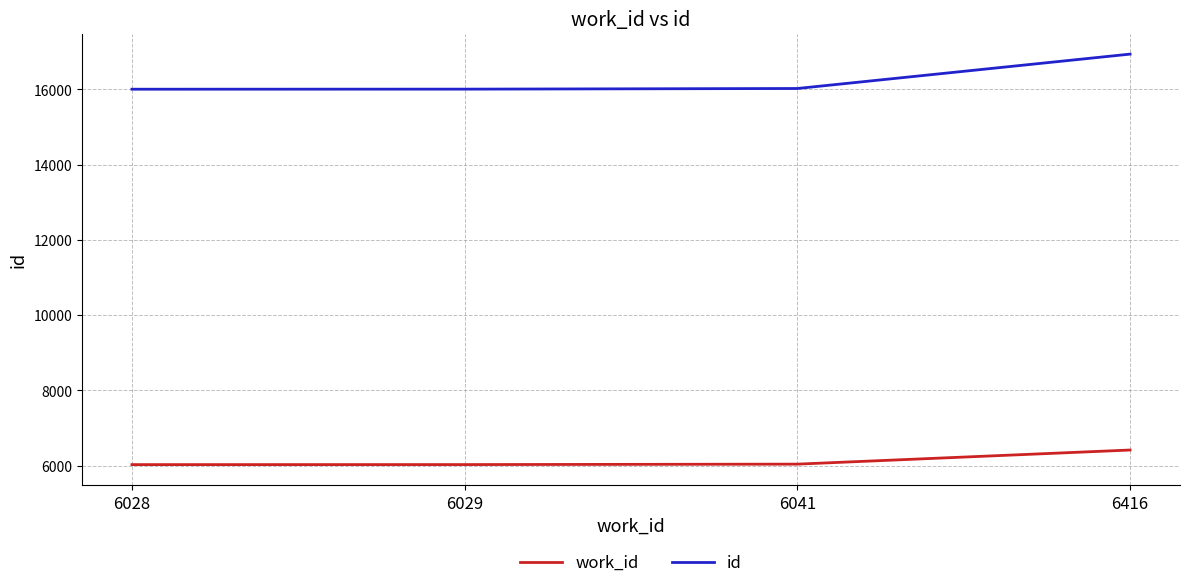

What is the greatest value displayed?

16939